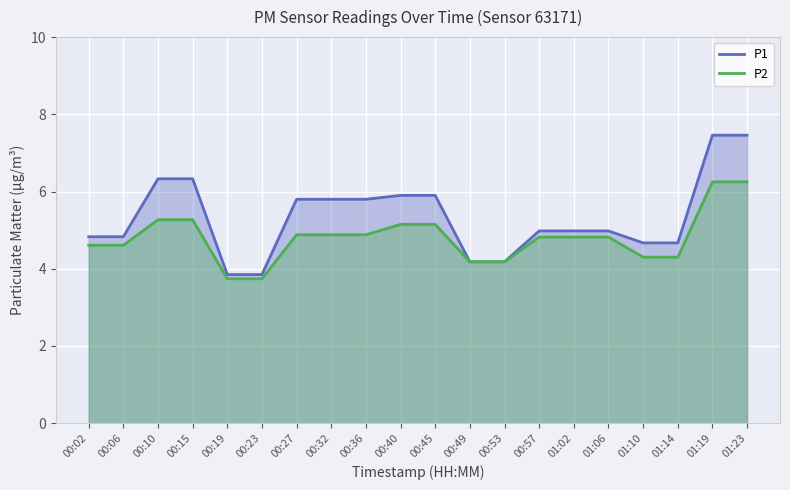

What is the total value across all series at 00:49?

8.4